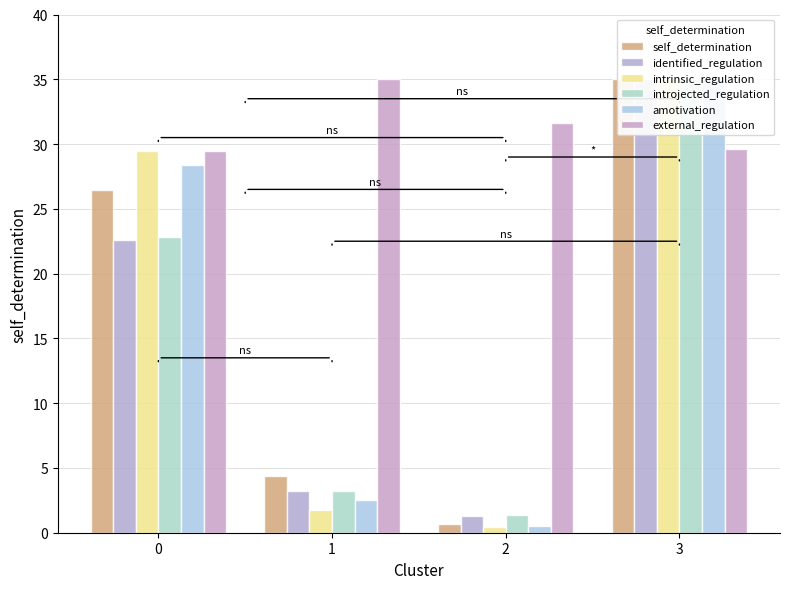

Between 3 and 0, which is larger?

3